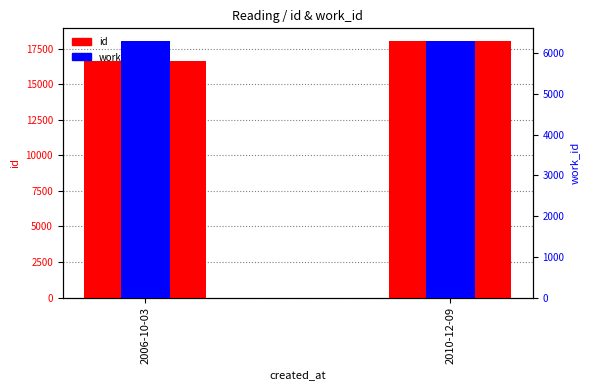

True or false: id has a value of 18027 at 2010-12-09.

True